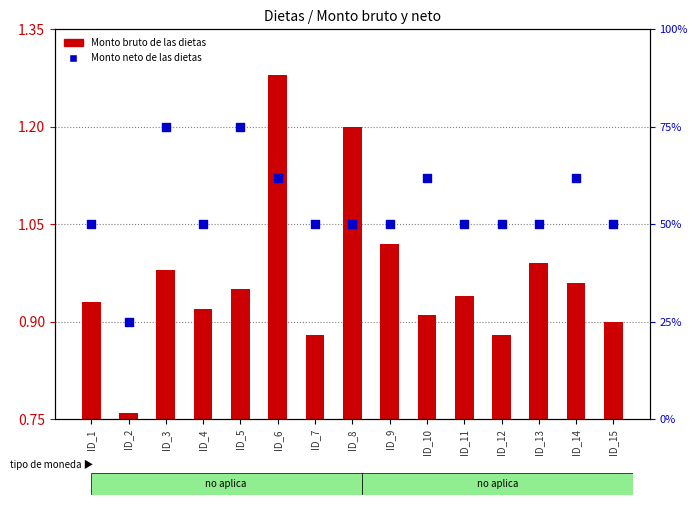

Which series has the largest total across all categories?

Monto neto de las dietas